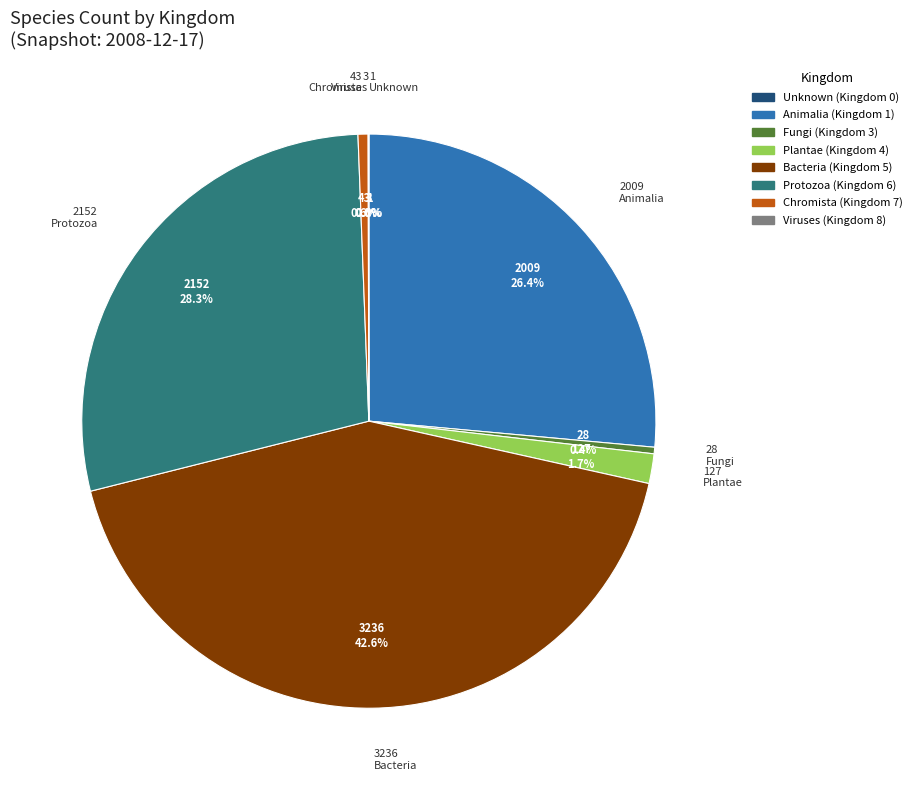

Is there any slice that represents more than half of the pie?

No